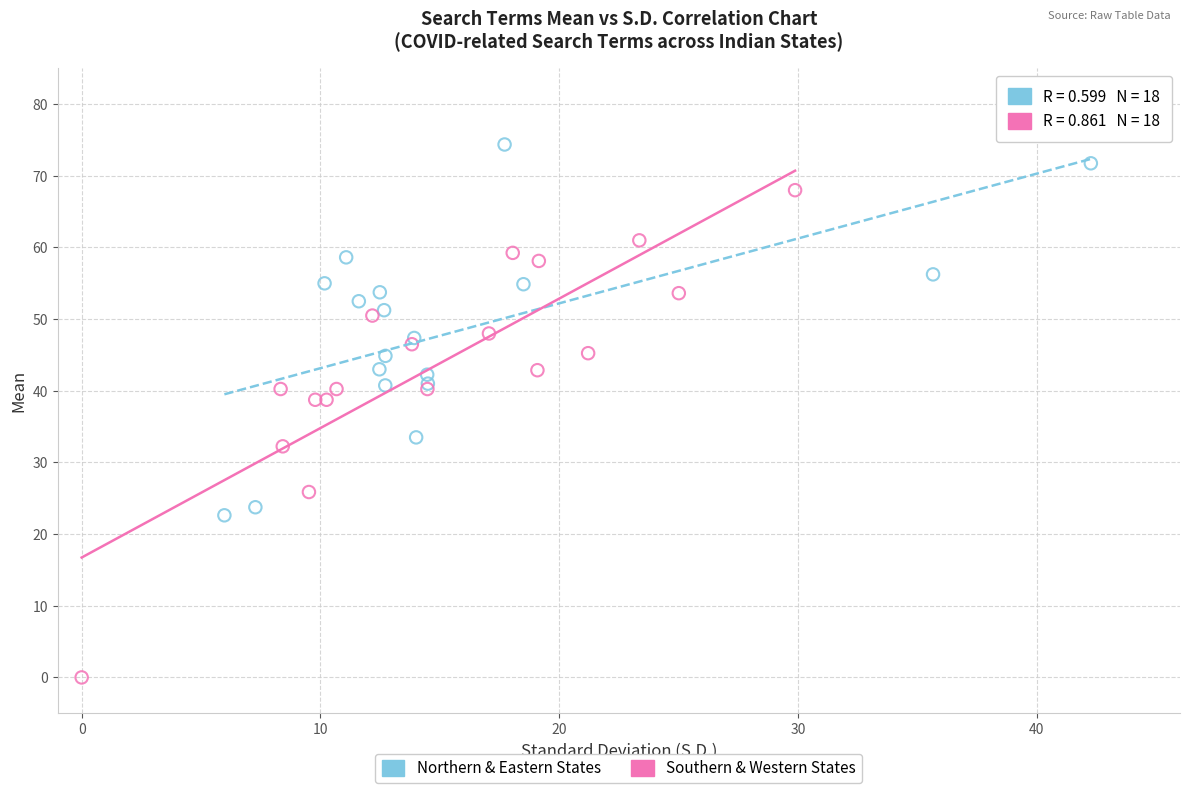

Which series reaches the maximum Y coordinate?

Northern & Eastern States